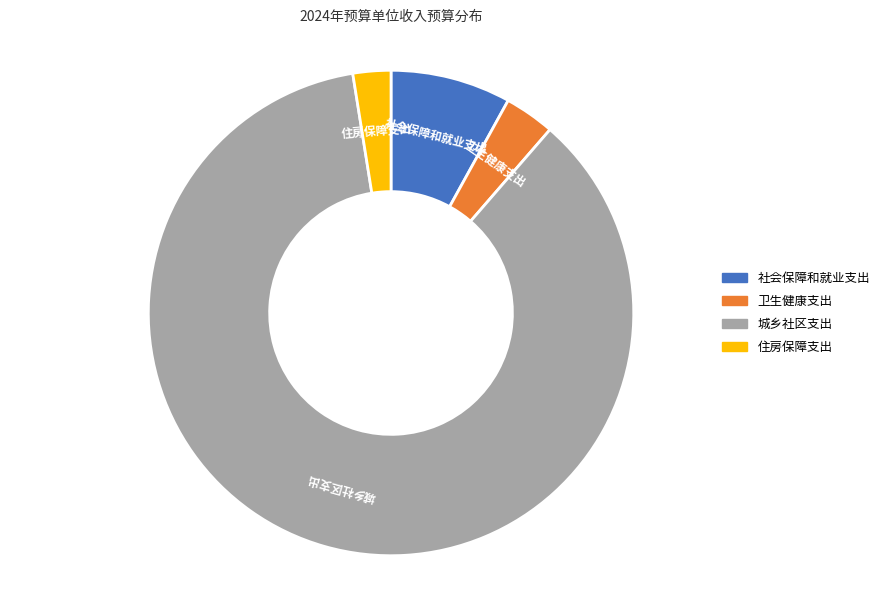

Rank the categories by value from highest to lowest.

城乡社区支出, 社会保障和就业支出, 卫生健康支出, 住房保障支出